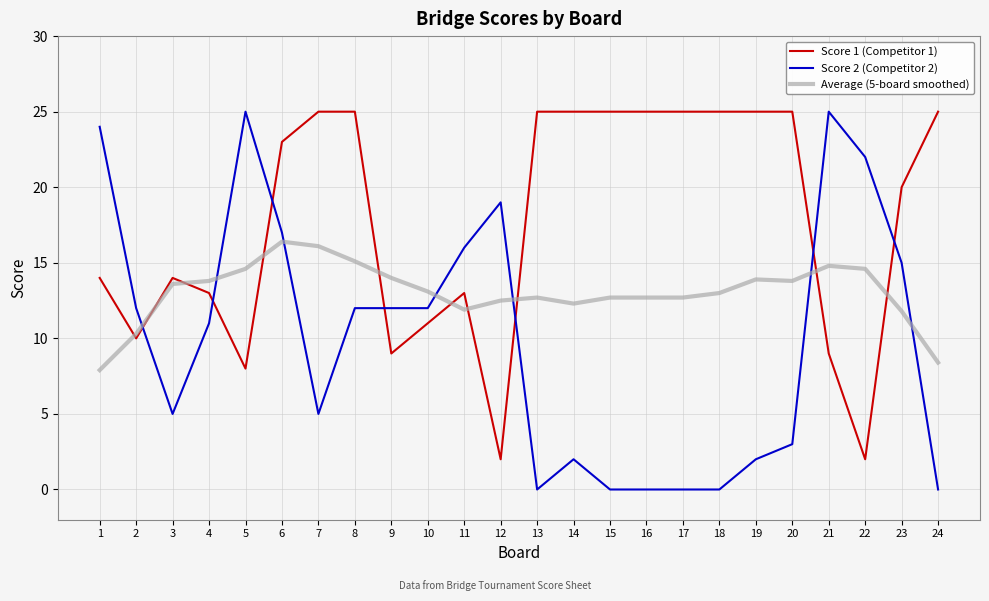

After their last crossing, which series has the higher values: Score 2 (Competitor 2) or Score 1 (Competitor 1)?

Score 1 (Competitor 1)